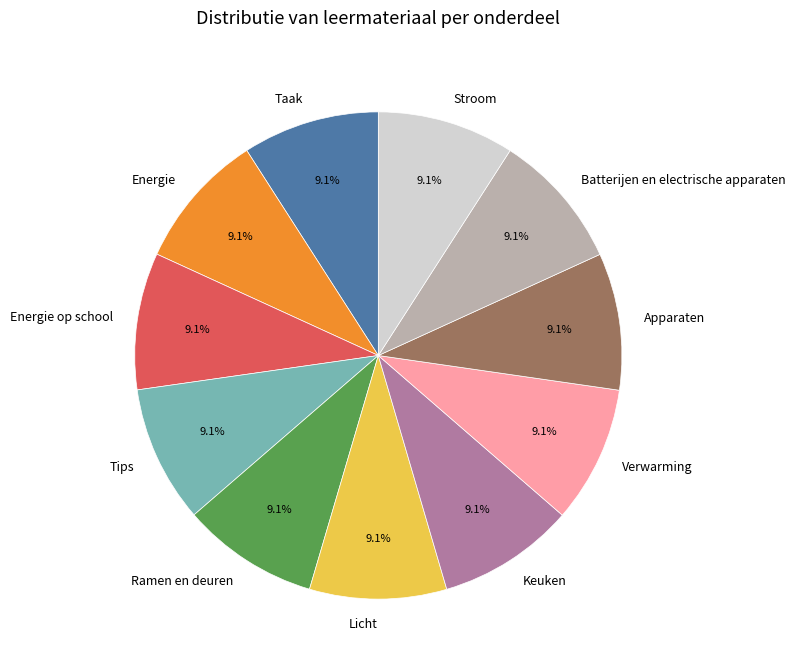

Combined, what portion of the pie is Tips and Verwarming?

18.2%